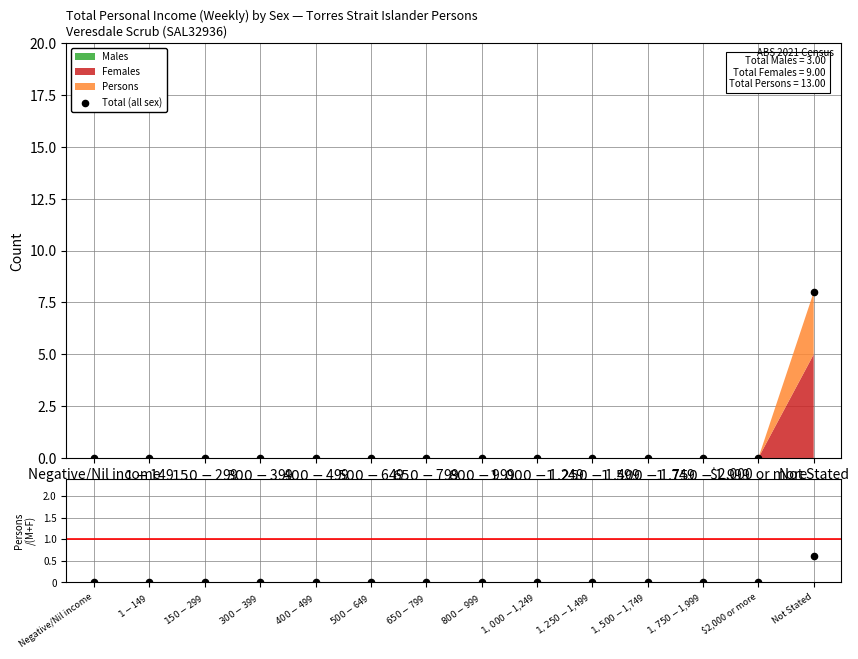

Is the value of Persons / (M+F) at Negative/Nil income greater than the value of Total (all sex) at $1,750-$1,999?

No